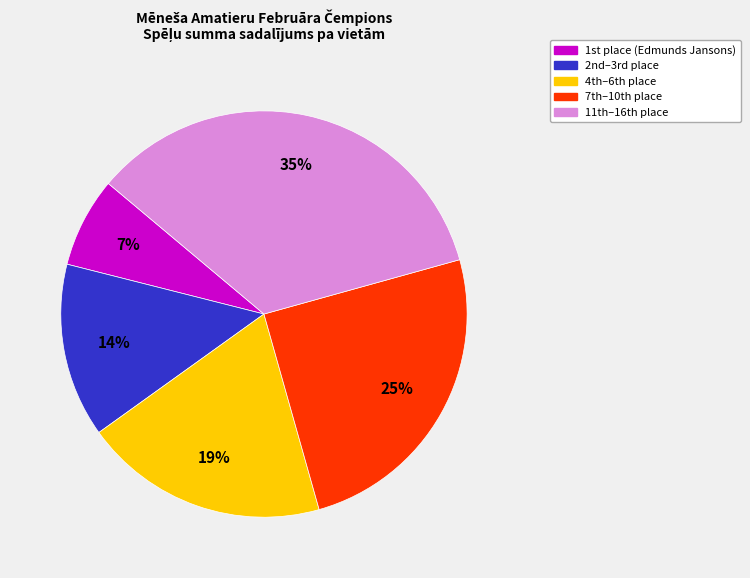

Is there any slice that represents more than half of the pie?

No